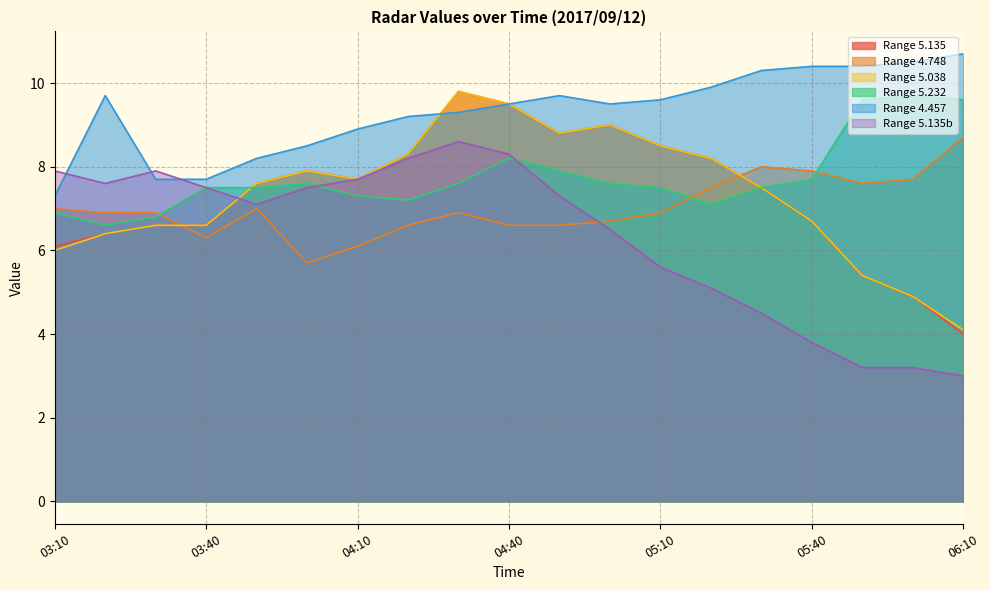

What is the difference between the maximum and second lowest values in the 4.457 series?

3.0